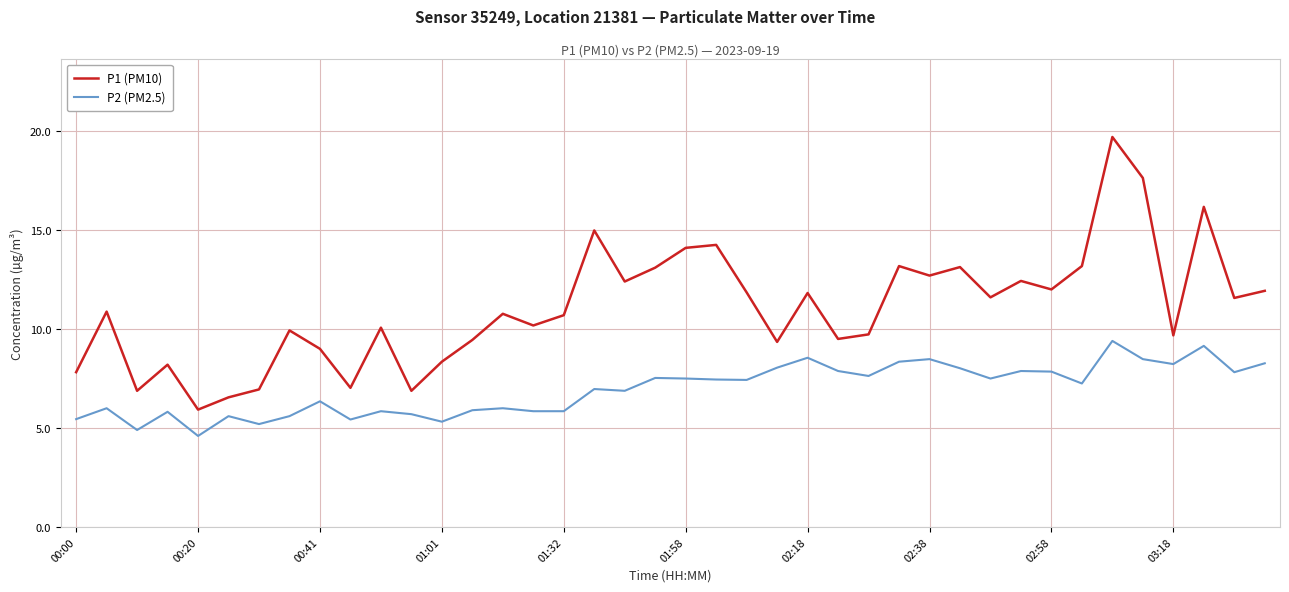

Rank the series by their maximum value, from lowest to highest.

P2 (PM2.5), P1 (PM10)